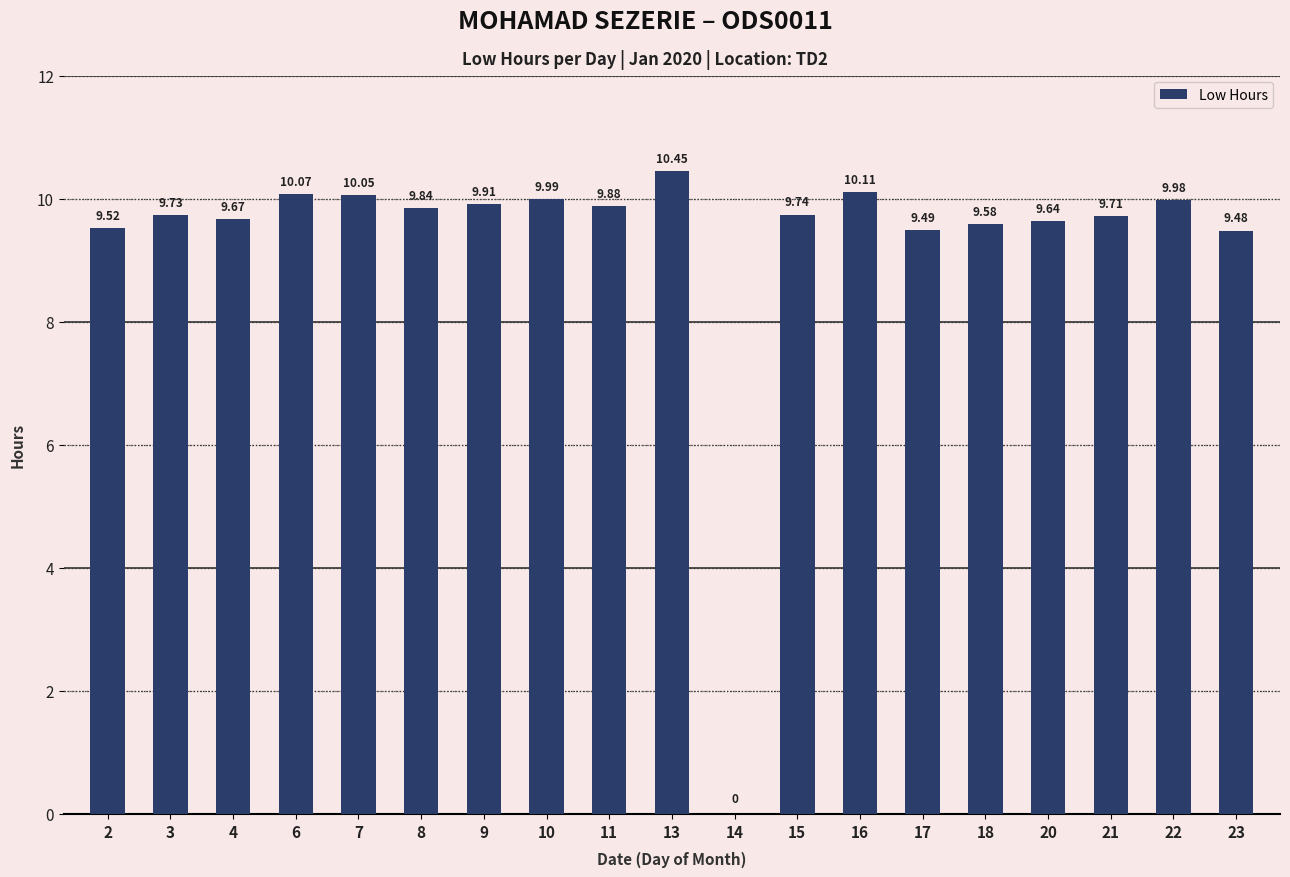

What is the sum of all values?

176.8